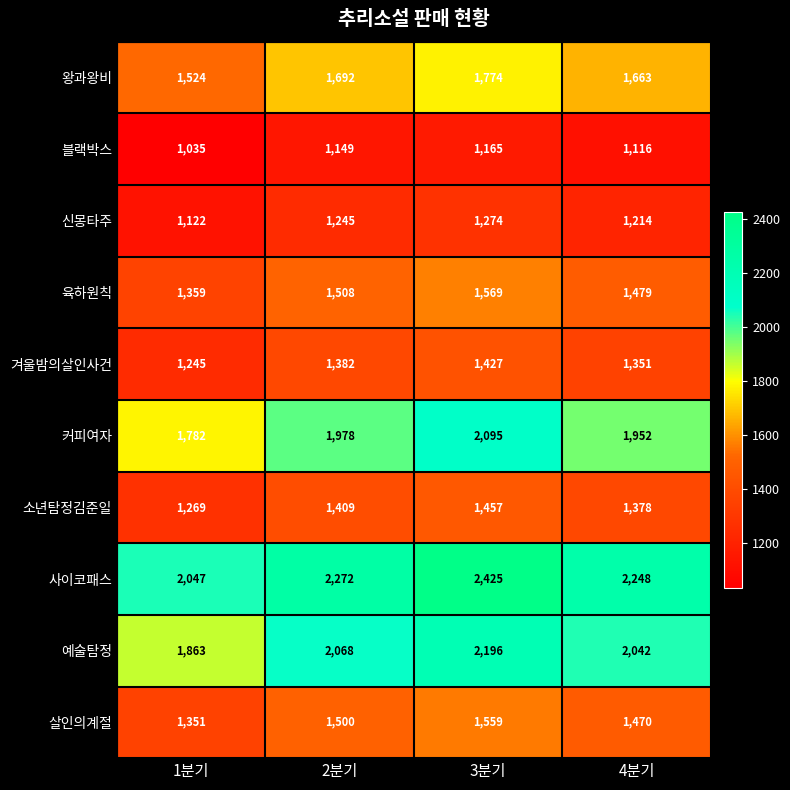

What is the difference between the 왕과왕비 values at 3분기 and 1분기?

250